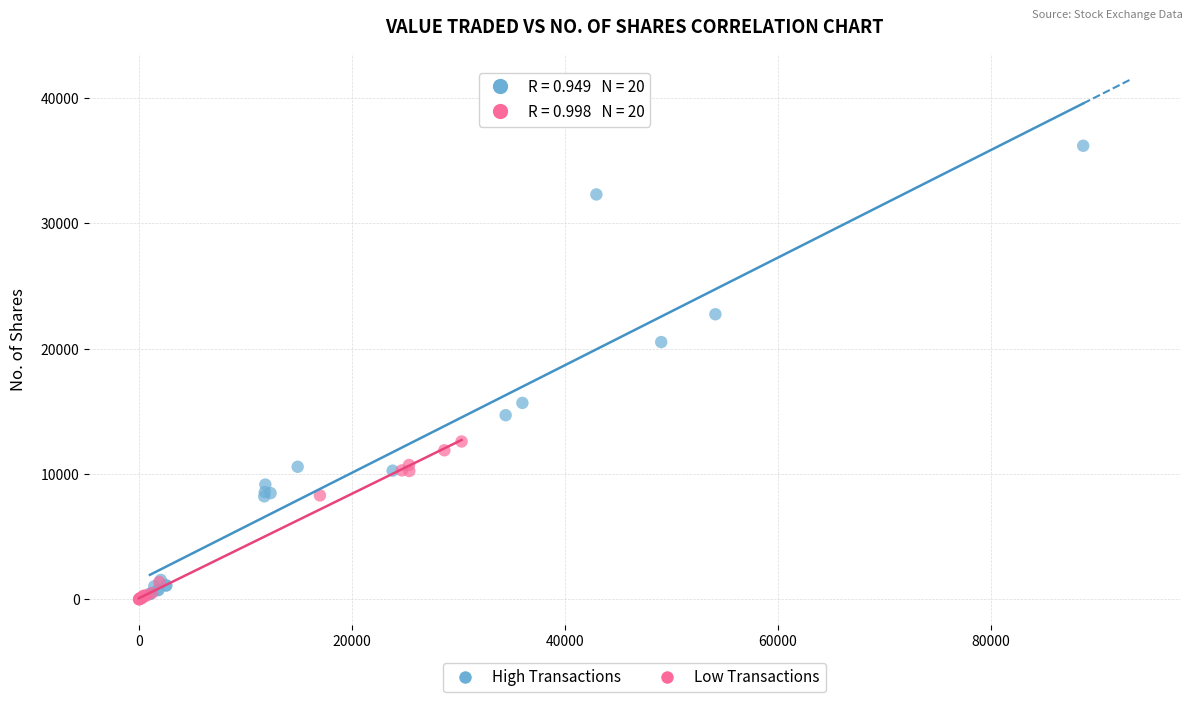

Which series contains the highest Y value?

High Transactions